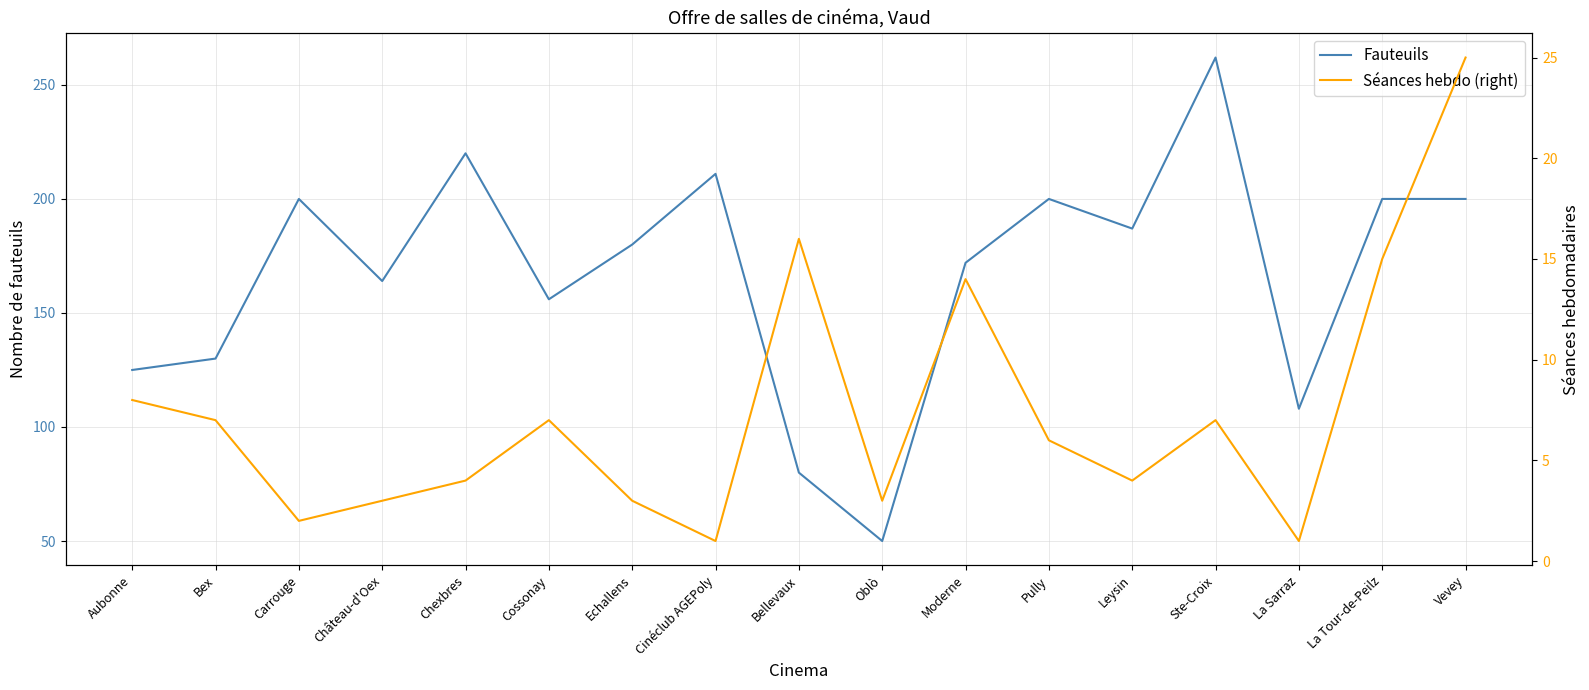

How many lines are shown in the chart?

2